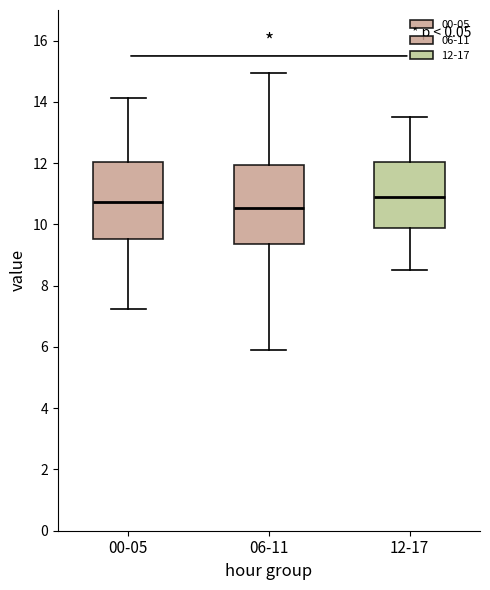

Where does the lower whisker of the box for 00-05 end on the y-axis? The values are not printed on the chart, so give them approximately, as read against the axis.

7.2